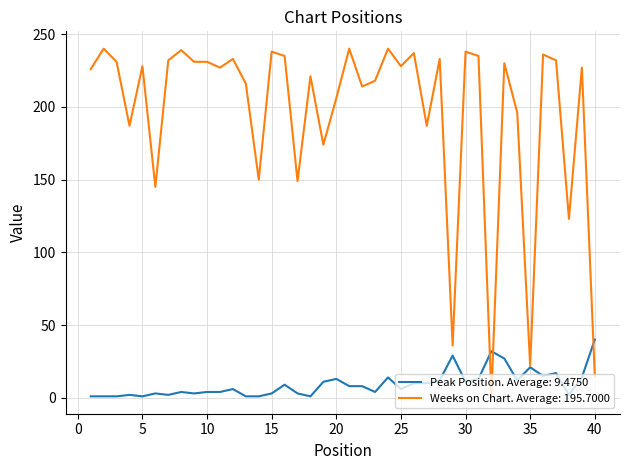

What is the greatest value displayed?

240